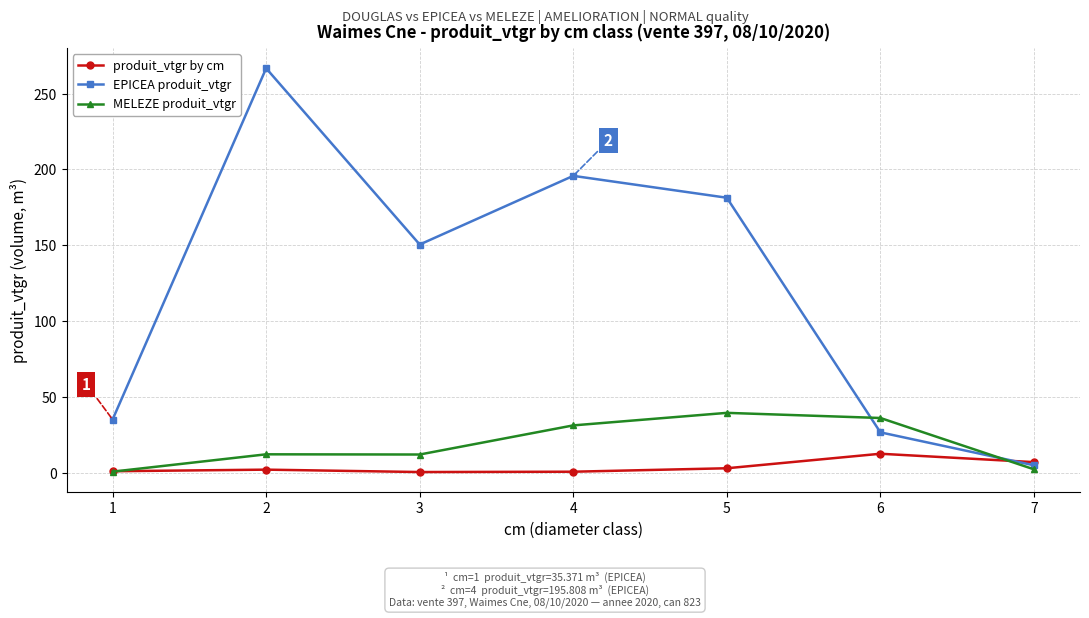

Is the value of produit_vtgr by cm at 7 greater than the value of MELEZE produit_vtgr at 4?

No